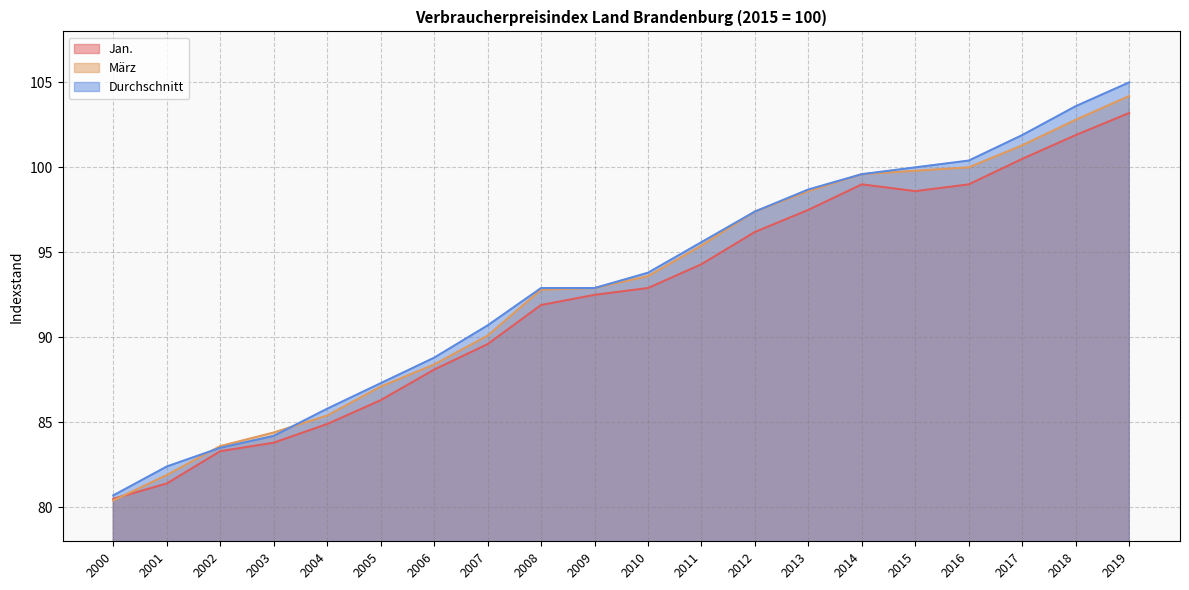

True or false: Durchschnitt has a value of 118.9 at 2002.

False